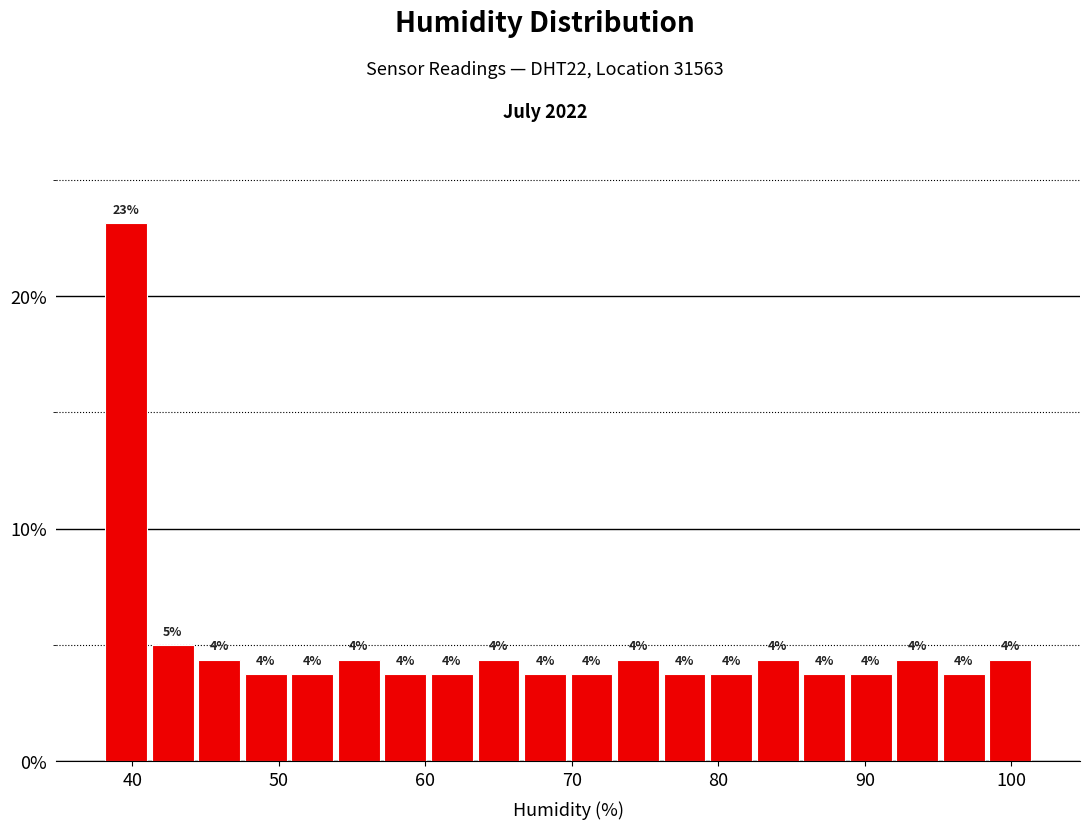

Around what value on the x-axis is the tallest bar? Give the approximate position of its centre, as read against the axis.

40